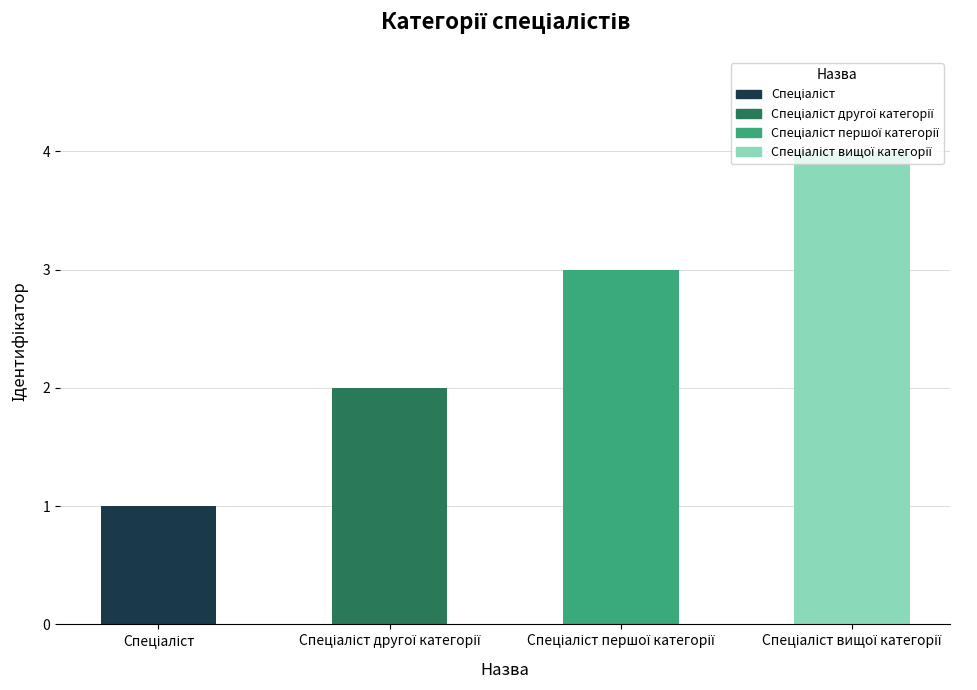

Which label corresponds to the largest value in the chart?

Спеціаліст вищої категорії